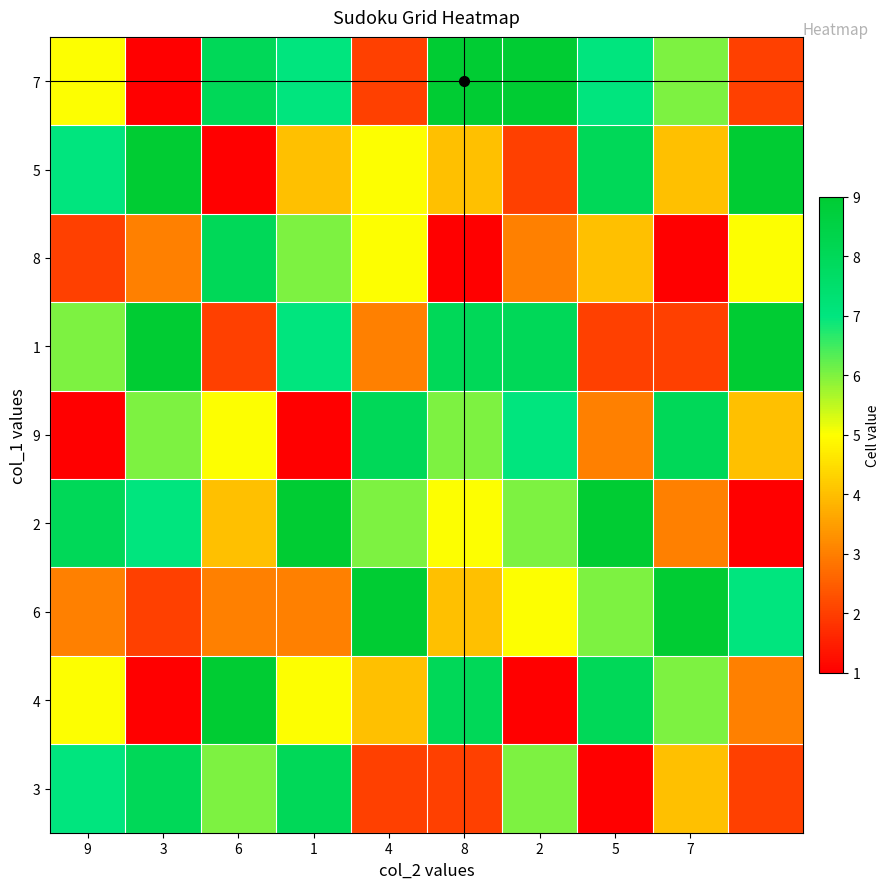

What is the minimum value shown in the chart?

1